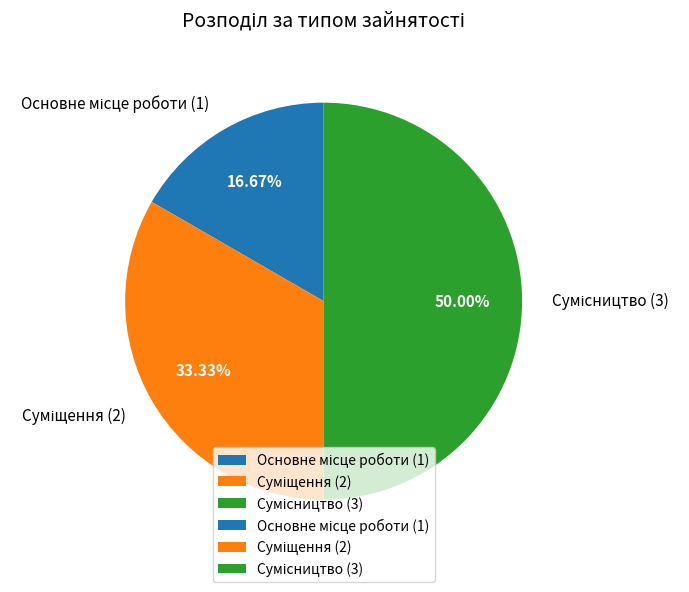

How many slices are in this pie chart?

3